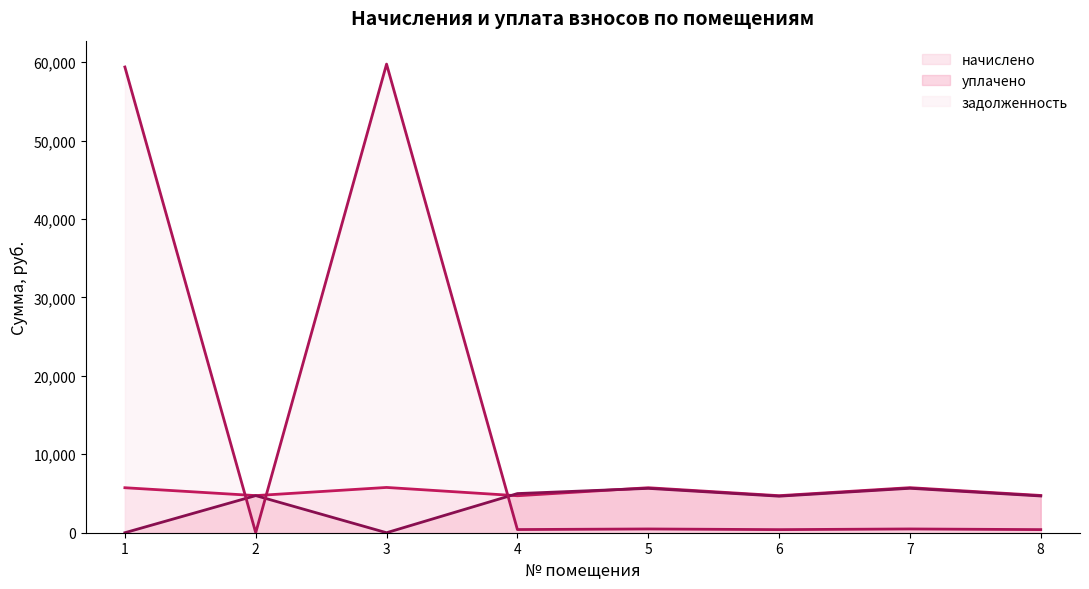

How many intersections are there between уплачено (линия) and начислено (линия)?

2